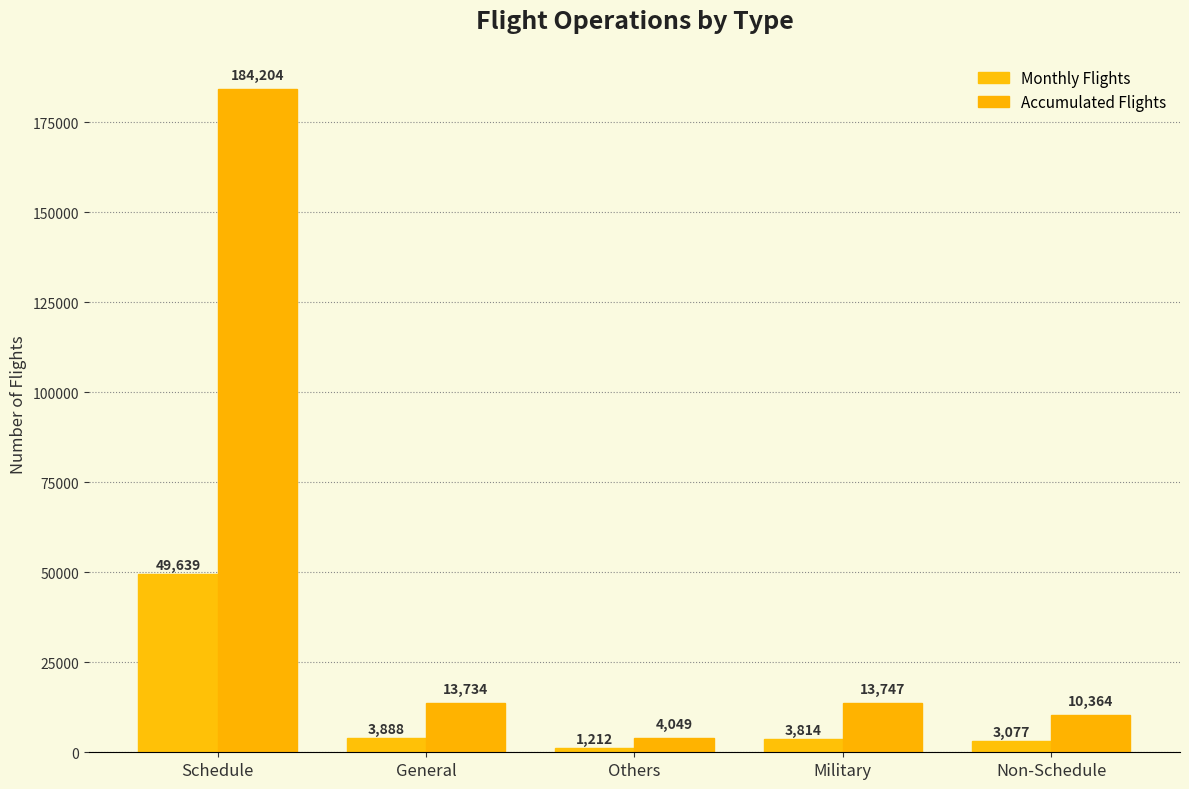

What is the maximum value for Accumulated Flights?

184204